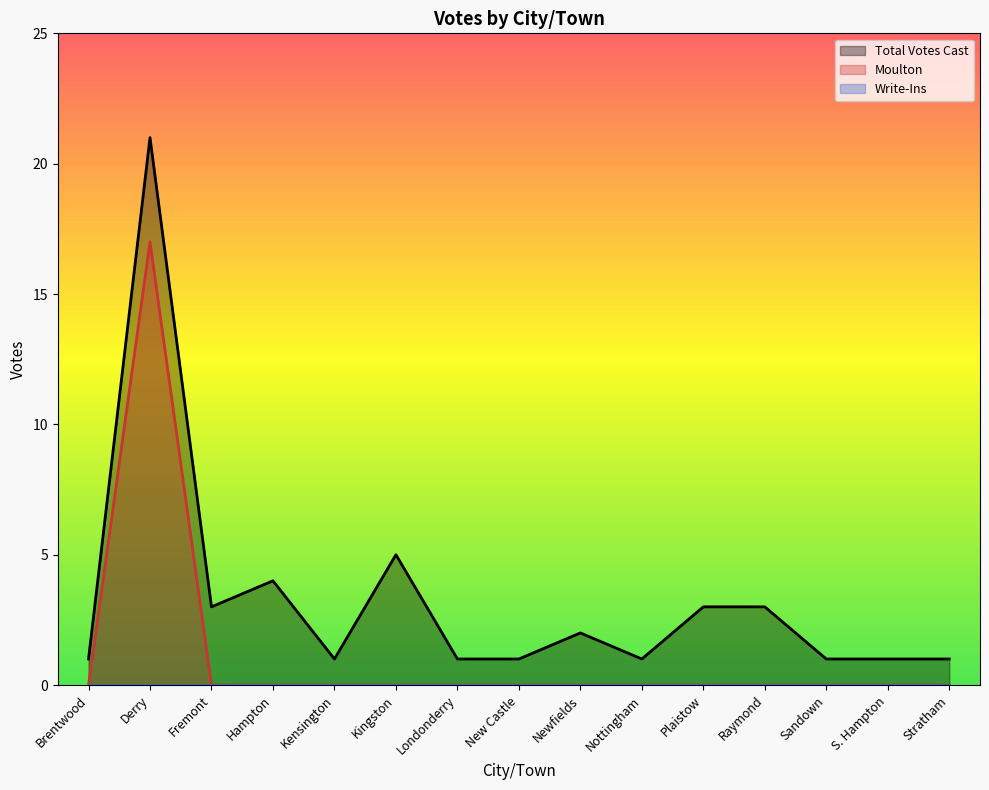

Is it true that Total Votes Cast equals 3 at Fremont?

True